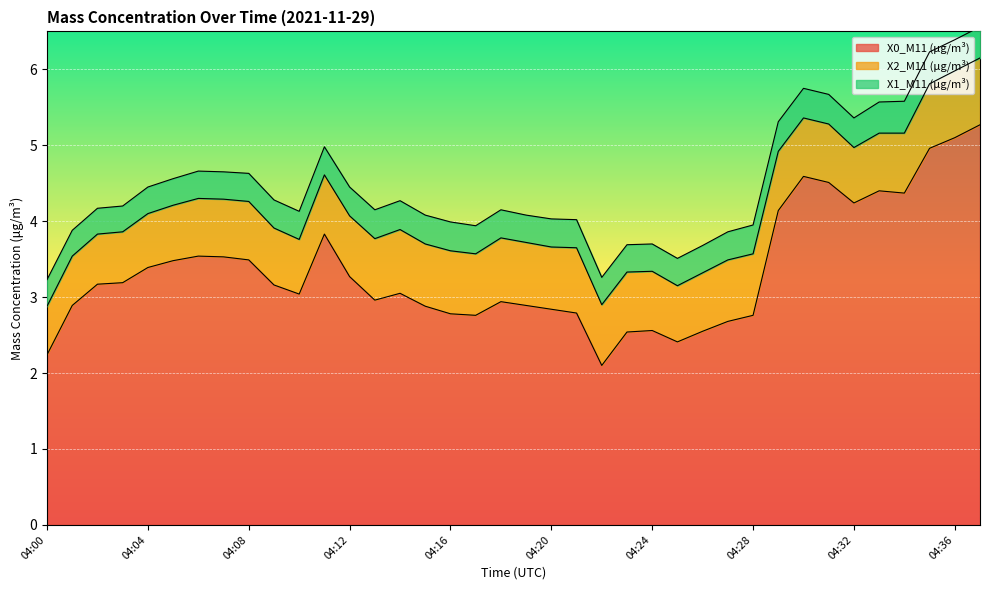

What is the total value across all series at 04:37?

6.6